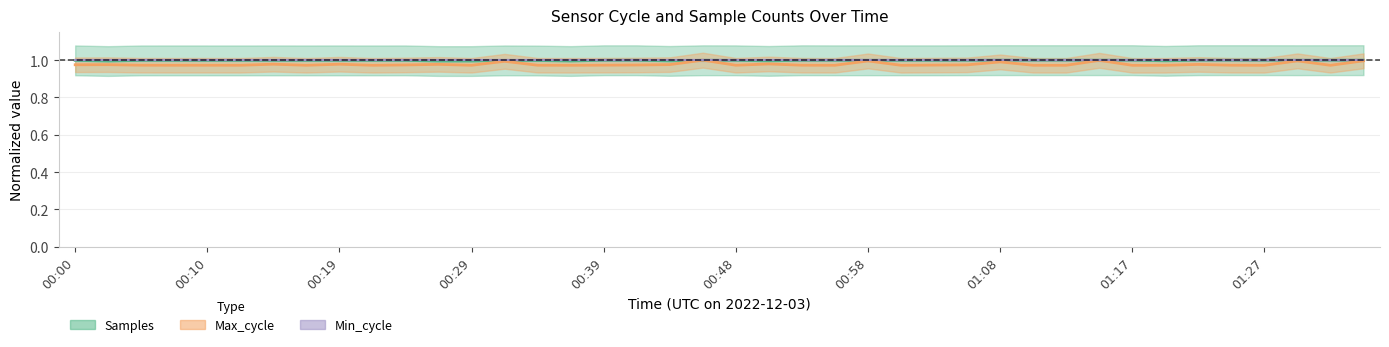

After their last crossing, which series has the higher values: Max_cycle or Samples?

Samples